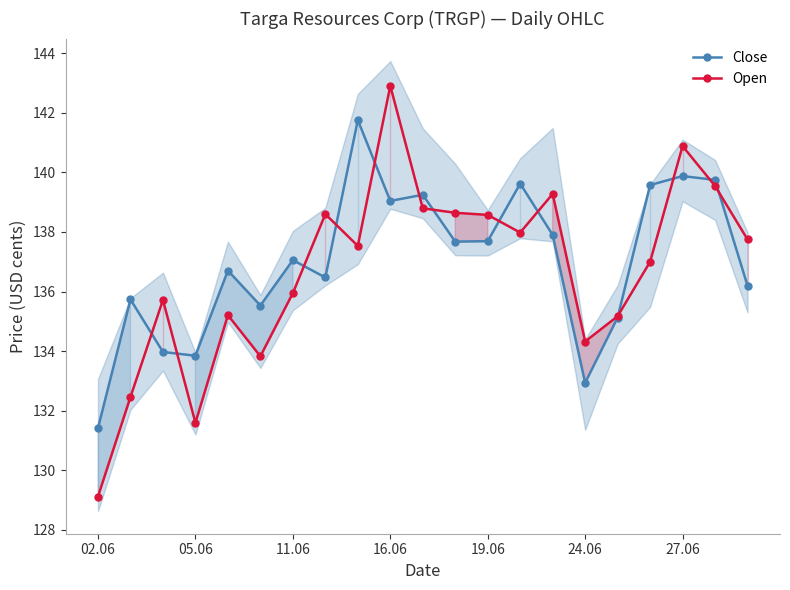

What is the highest value of the Close series?

141.8